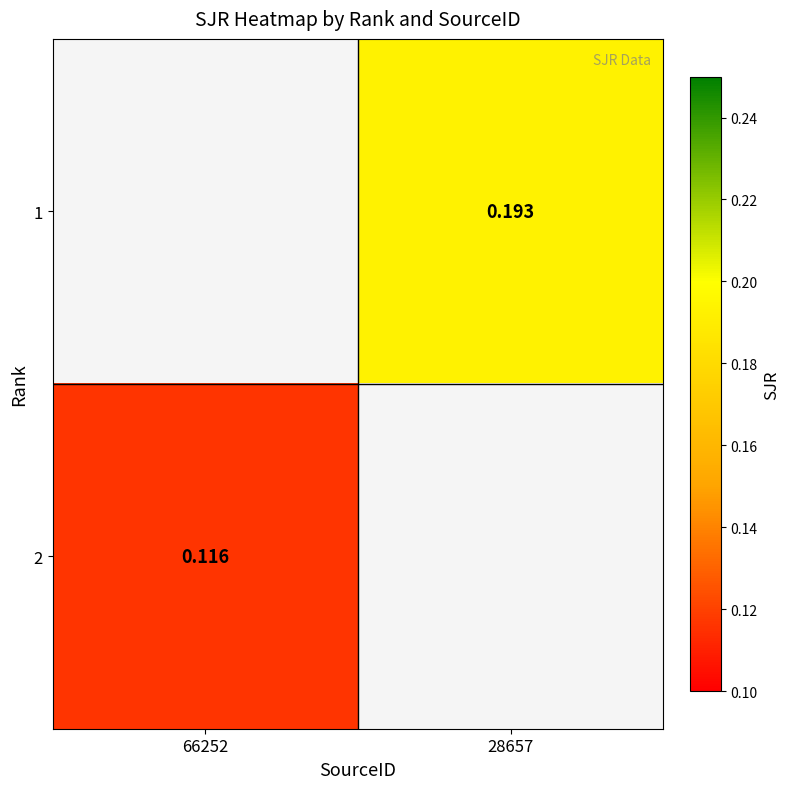

The value of 2 at 66252 is 0.1. True or false?

False